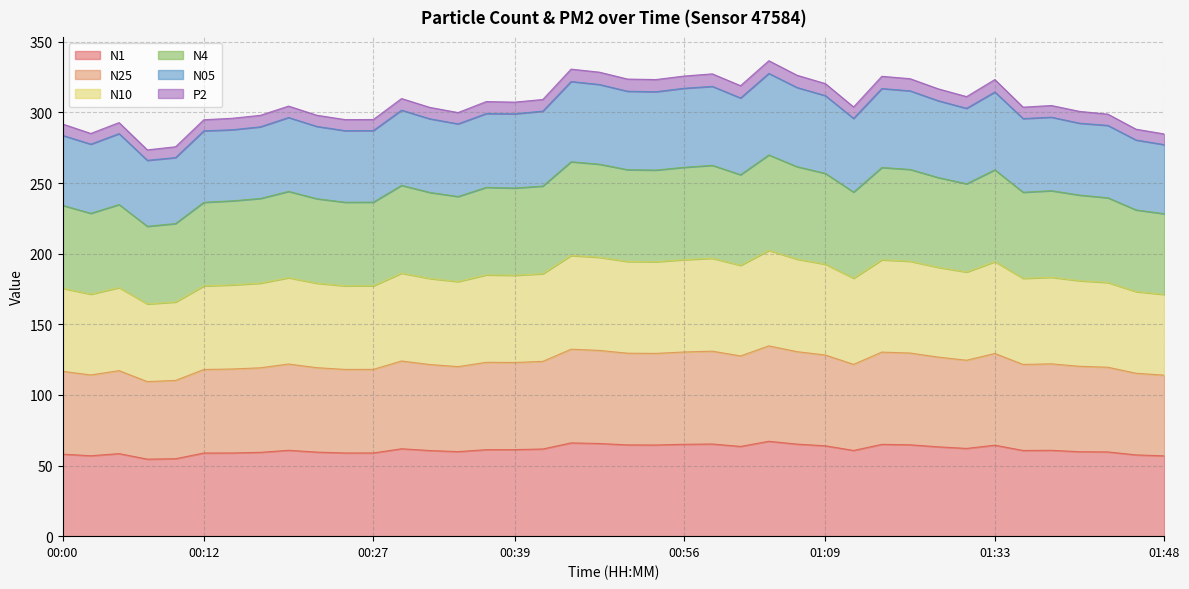

Is it true that N10 equals 338.0 at 00:56?

False